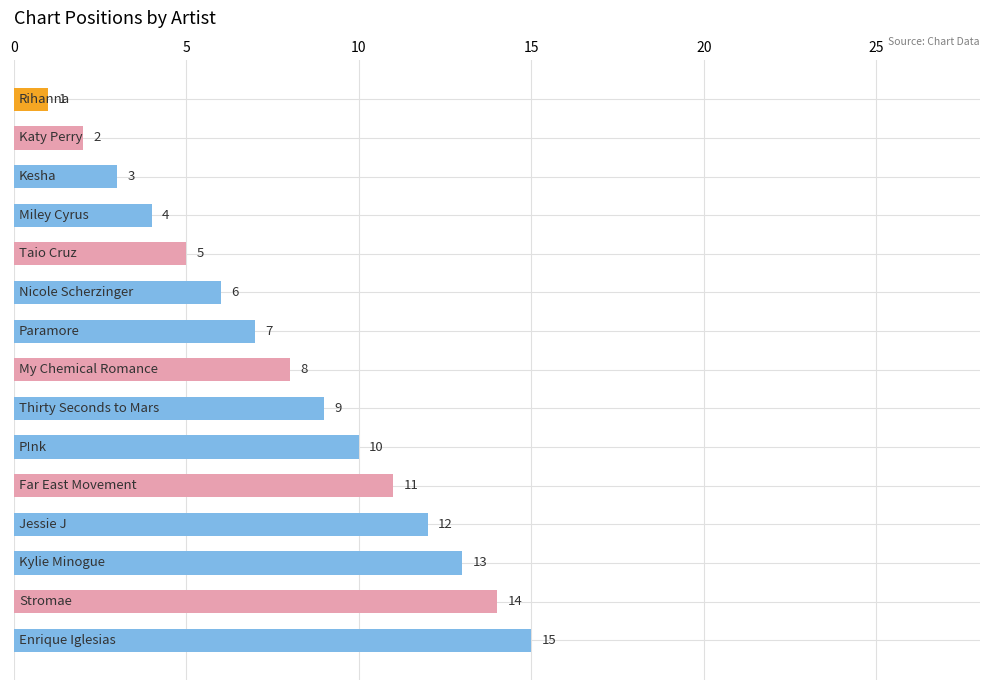

What is the value of the 10th bar from the top?

10